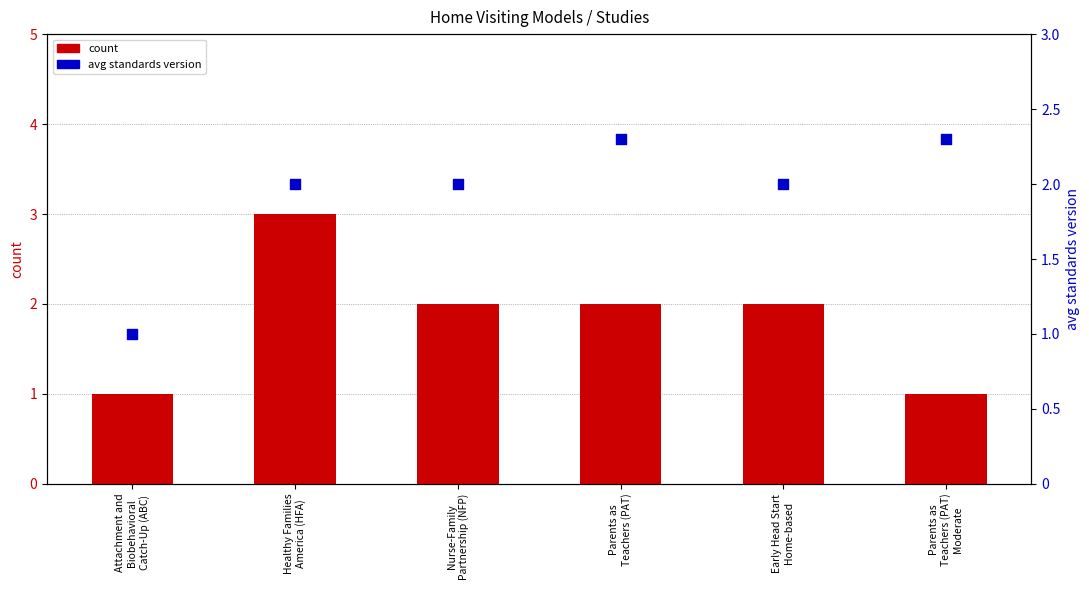

At which category is the sum across all series the highest?

Healthy Families
America (HFA)